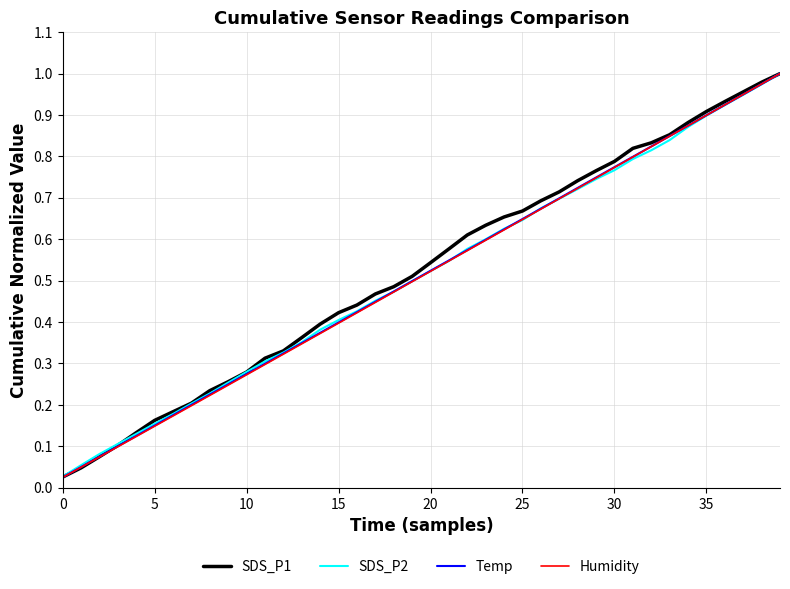

At how many categories does at least one series exceed 0?

40